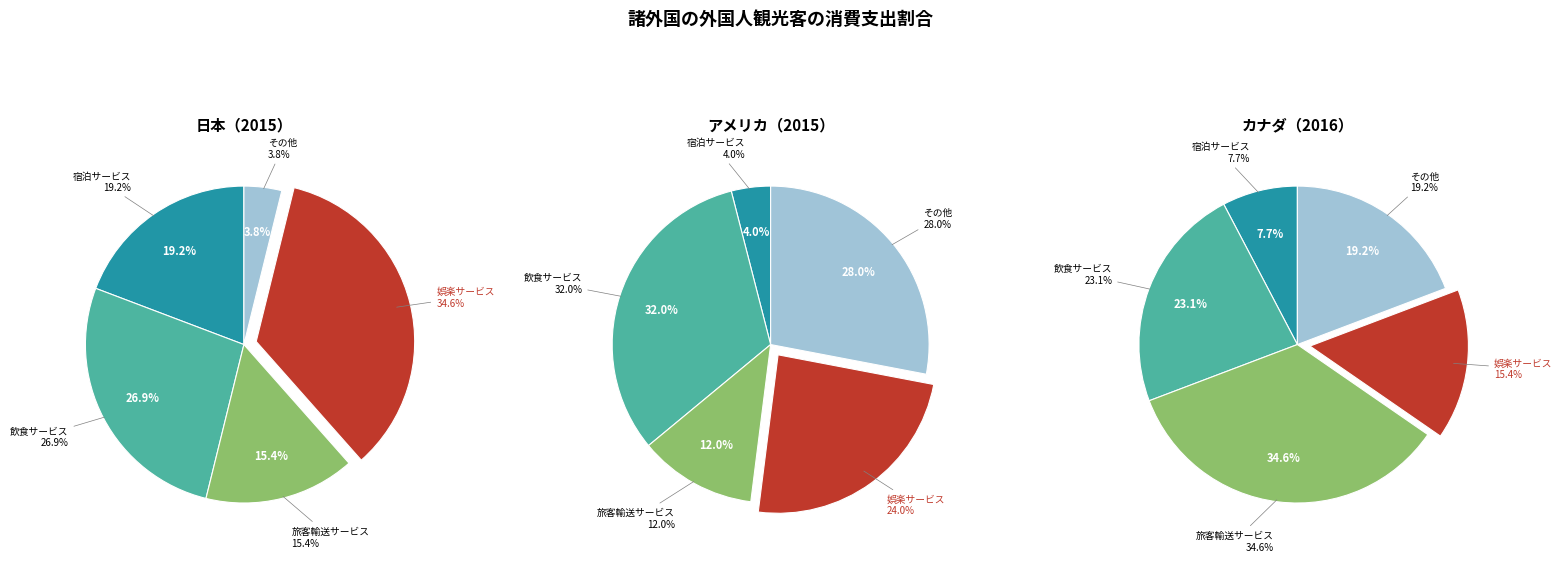

Is it true that 6 is 35% of the pie?

True